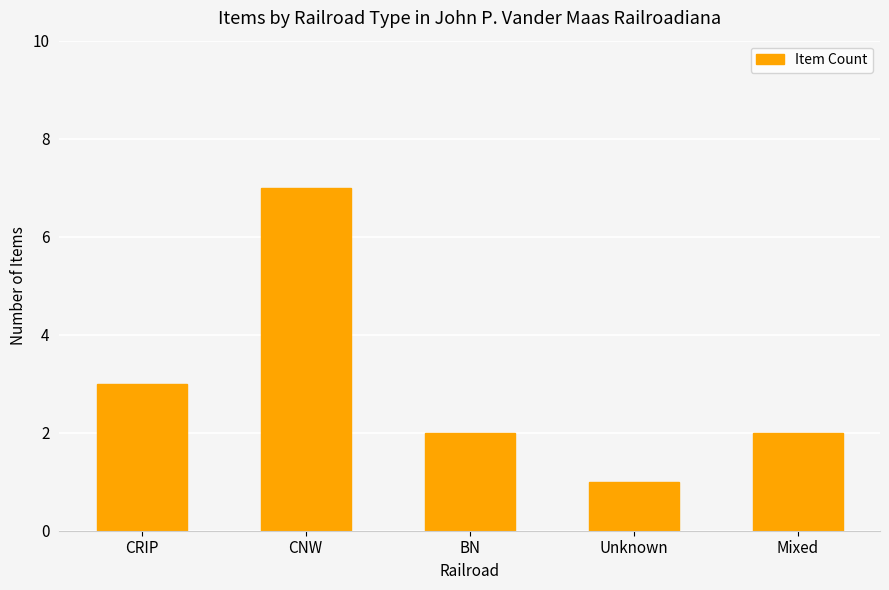

Is it true that the value at Mixed is 1?

False